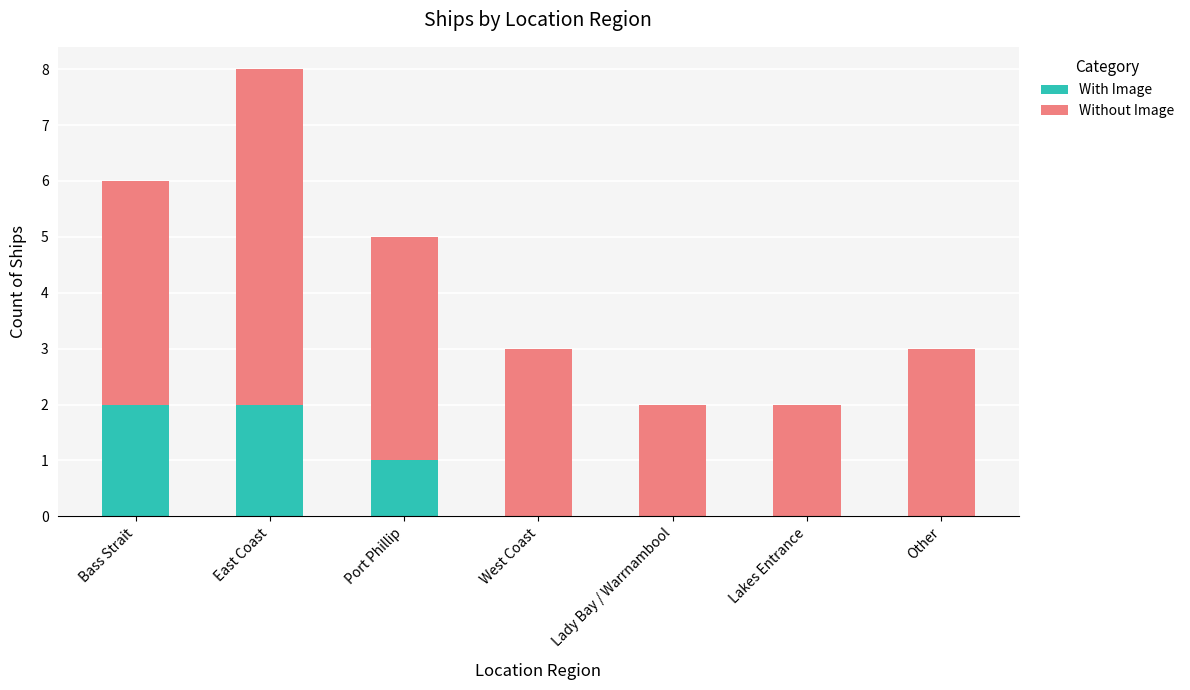

At which category is the sum across all series the highest?

East Coast